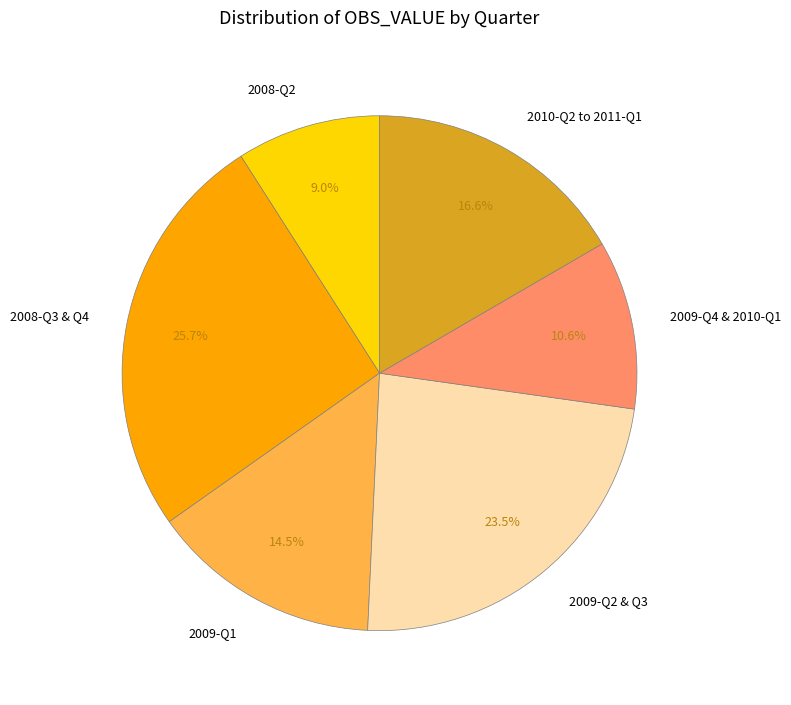

Between 2009-Q2 & Q3 and 2010-Q2 to 2011-Q1, which is larger?

2009-Q2 & Q3